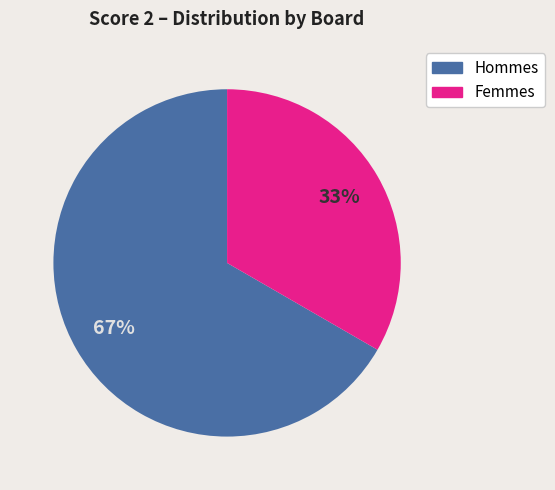

Does any single category account for the majority?

Yes